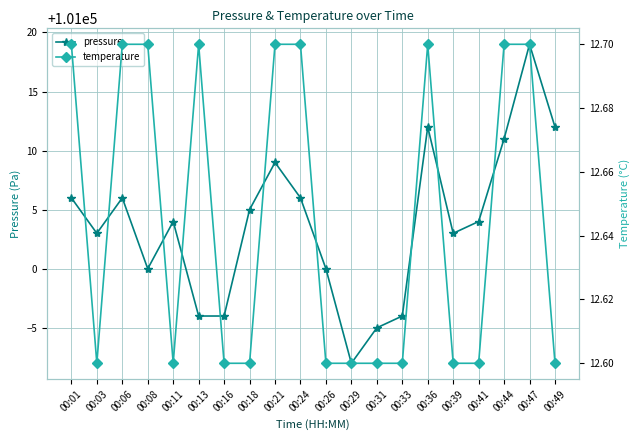

What is the minimum value shown in the chart?

12.6